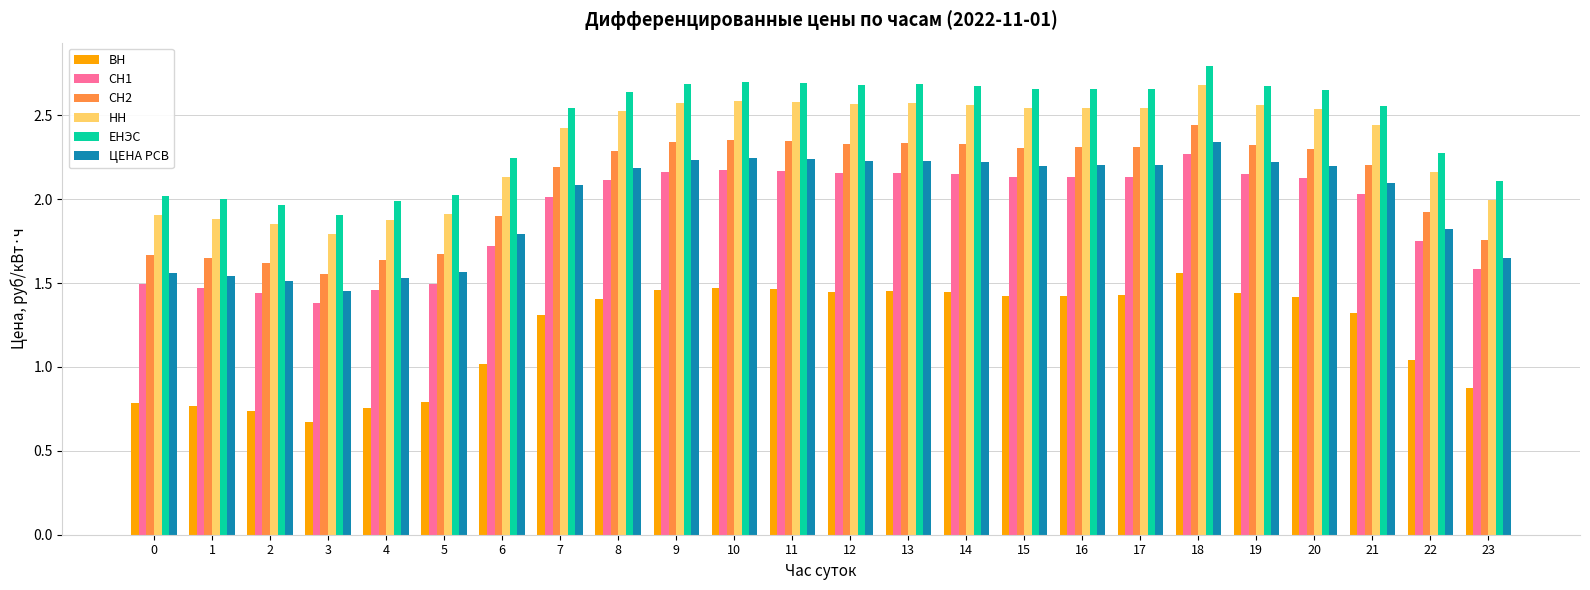

Which label corresponds to the smallest value in the chart?

3